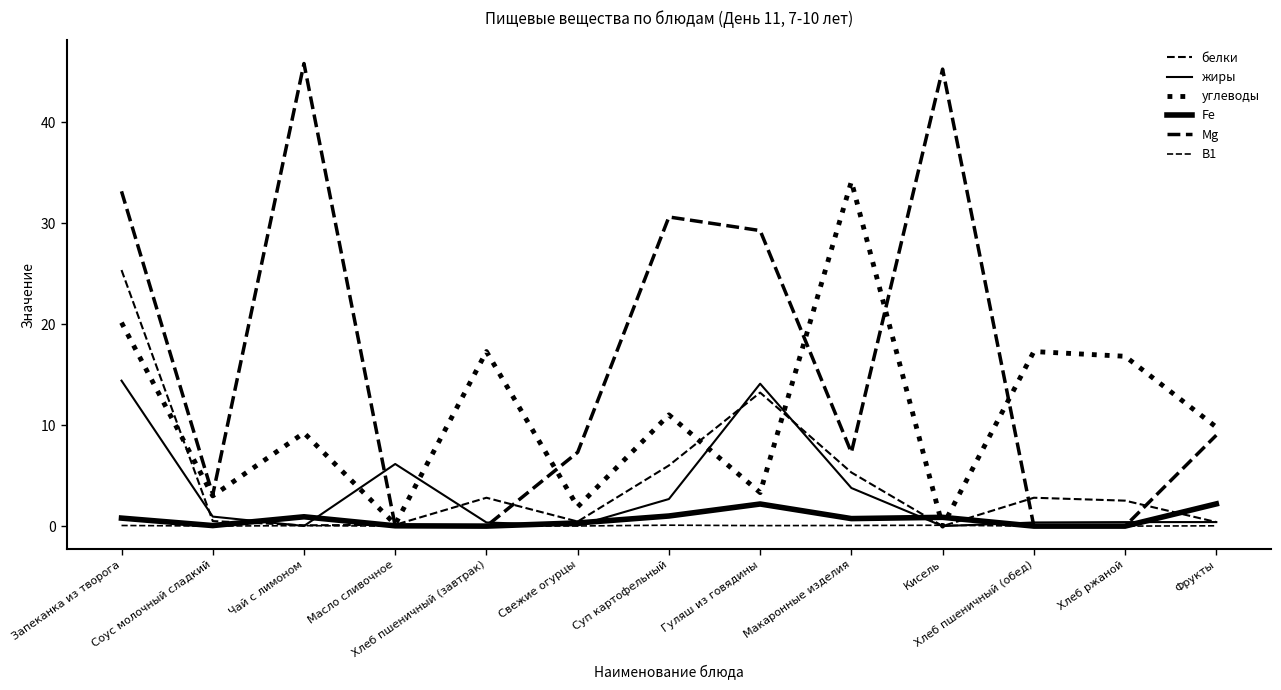

What is the label of the 8th point from the right?

Свежие огурцы